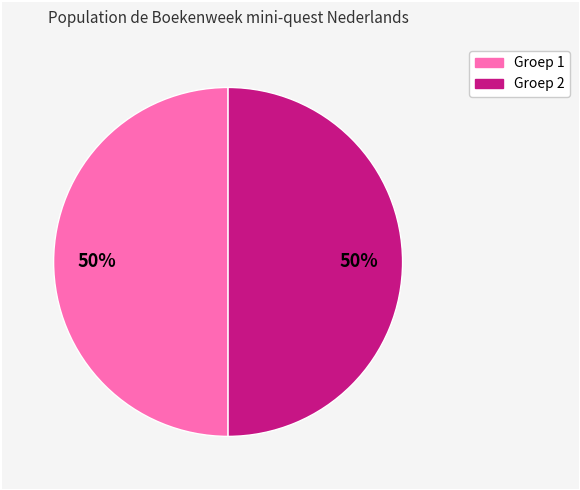

To the nearest percent, what is the average slice percentage?

50%